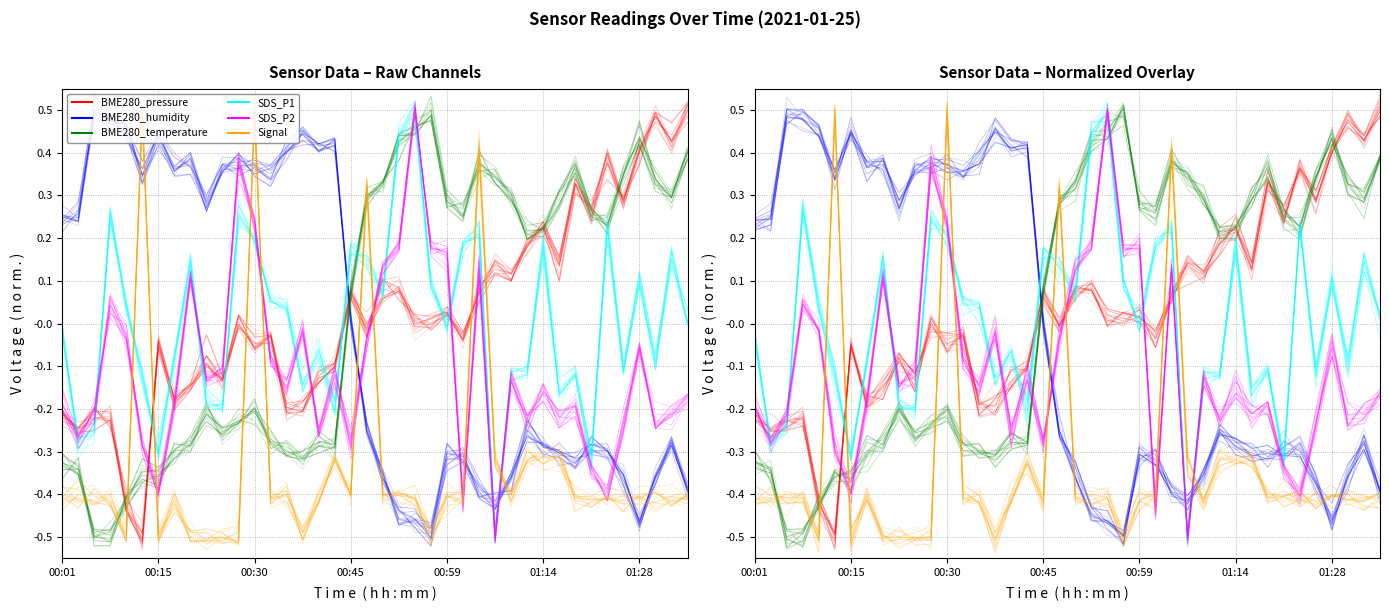

At how many categories does at least one series exceed 0?

40